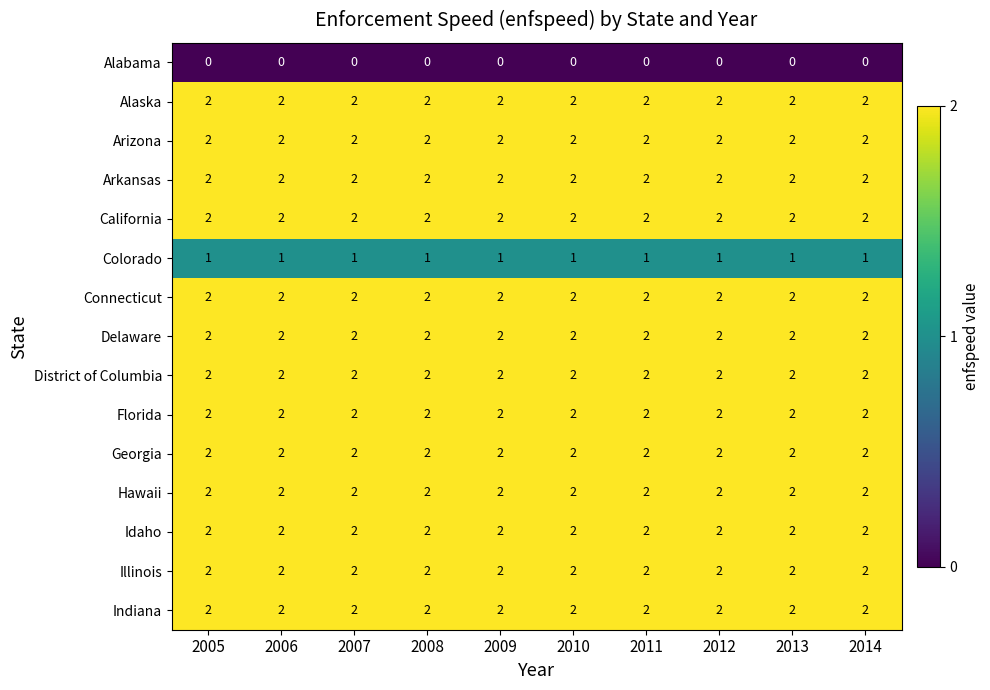

What is the total value across all series at 2014?

27